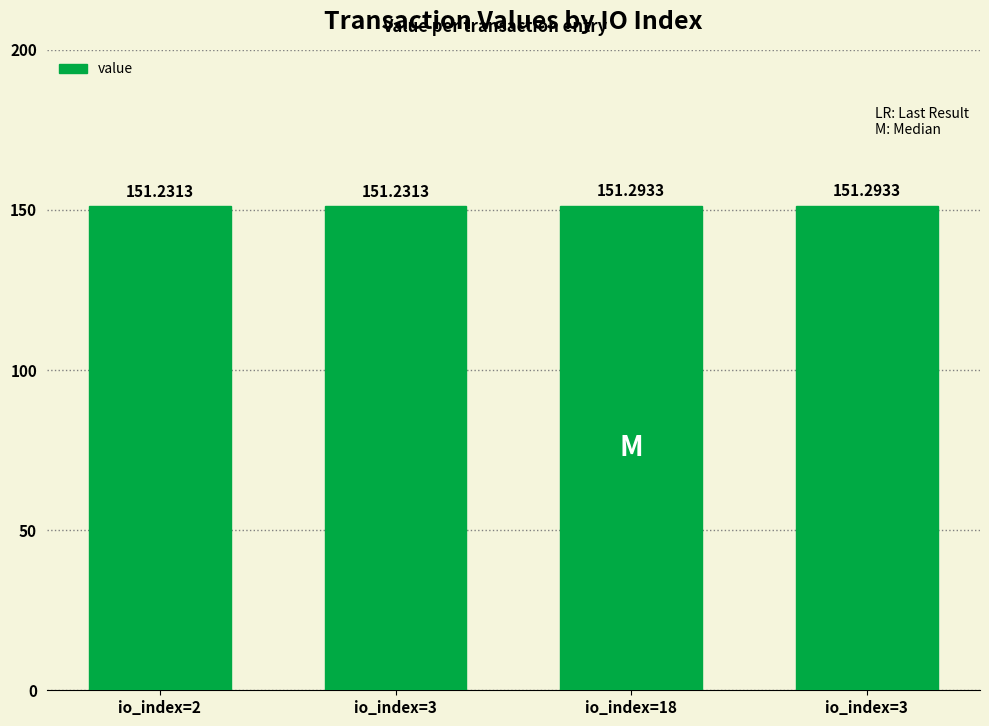

Reading left to right, extract all data points from this chart.

io_index=2=151.2	io_index=3=151.2	io_index=18=151.3	io_index=3=151.3